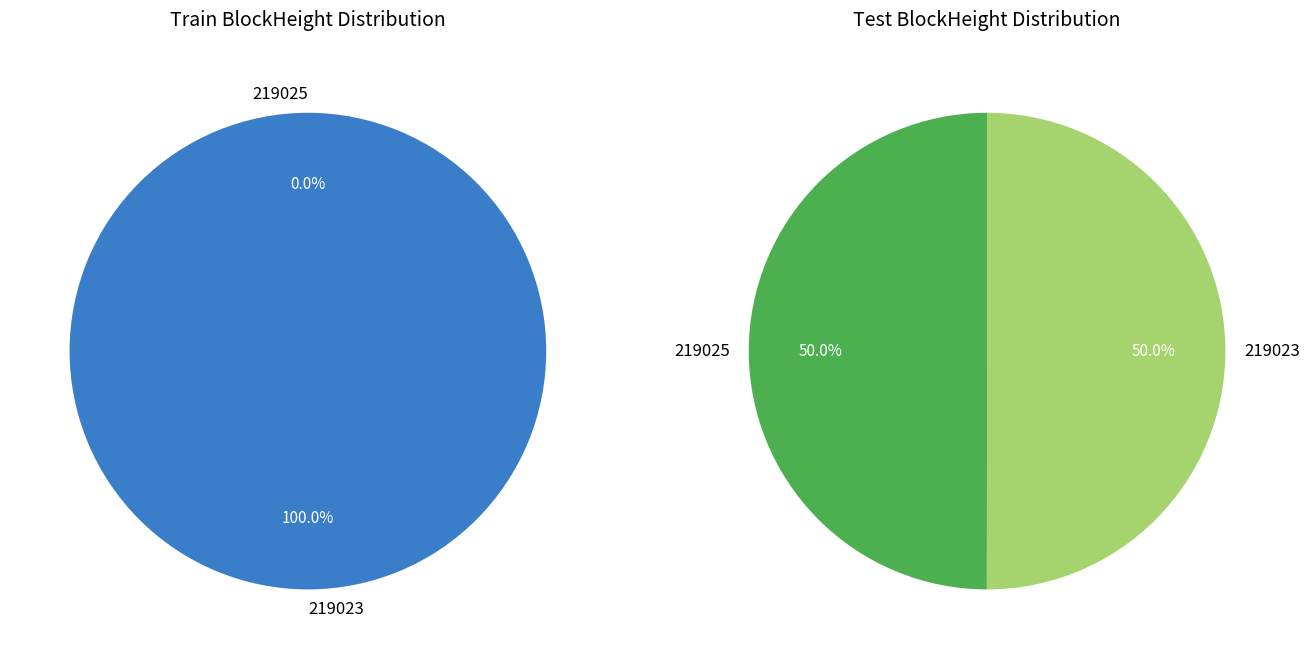

Is it true that 1 is 41% of the pie?

False